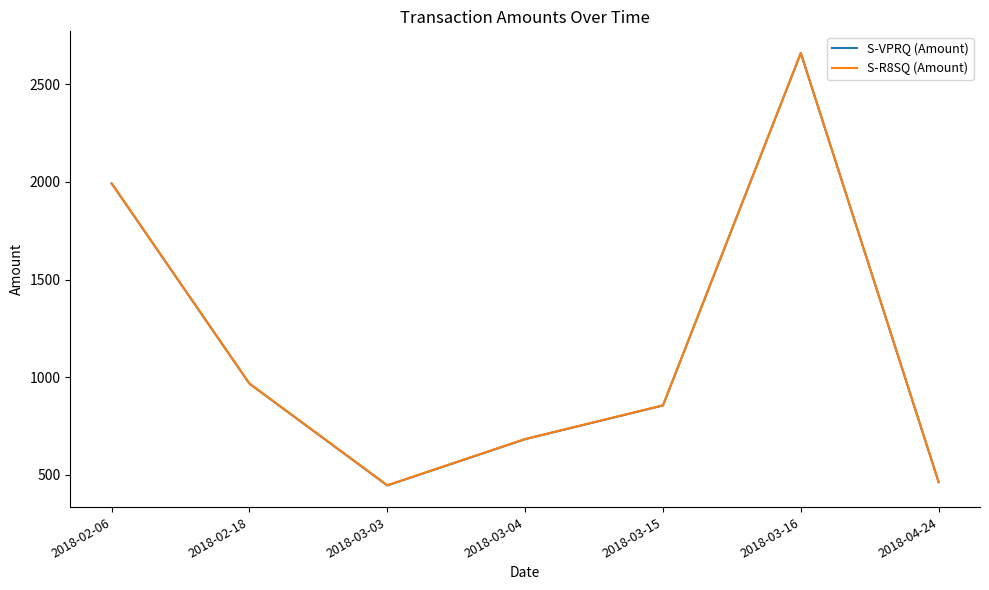

The S-VPRQ (Amount) series shows 462.8 at 2018-04-24. True or false?

True